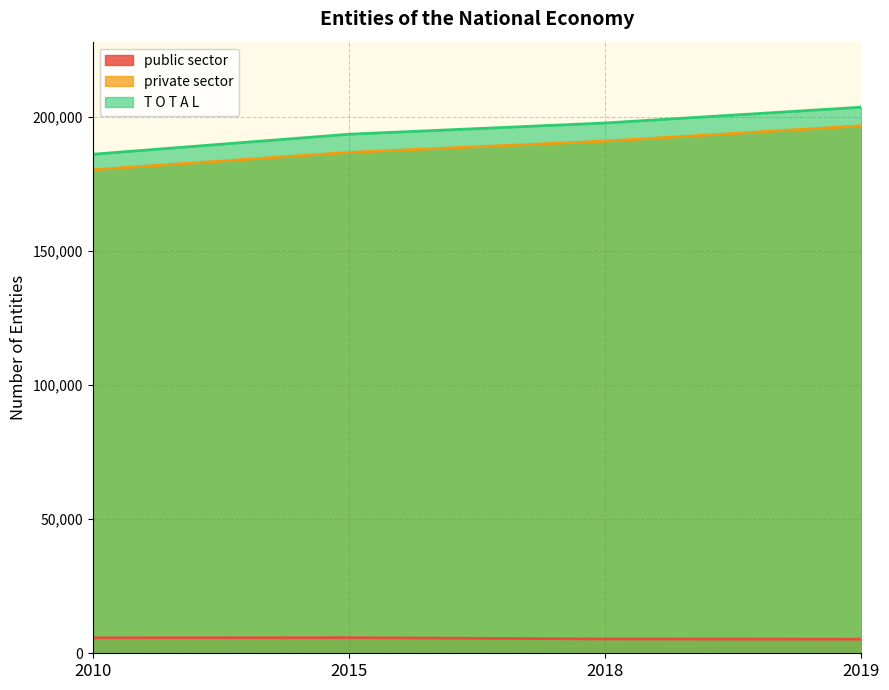

The value of T O T A L at 2015 is 193470. True or false?

True